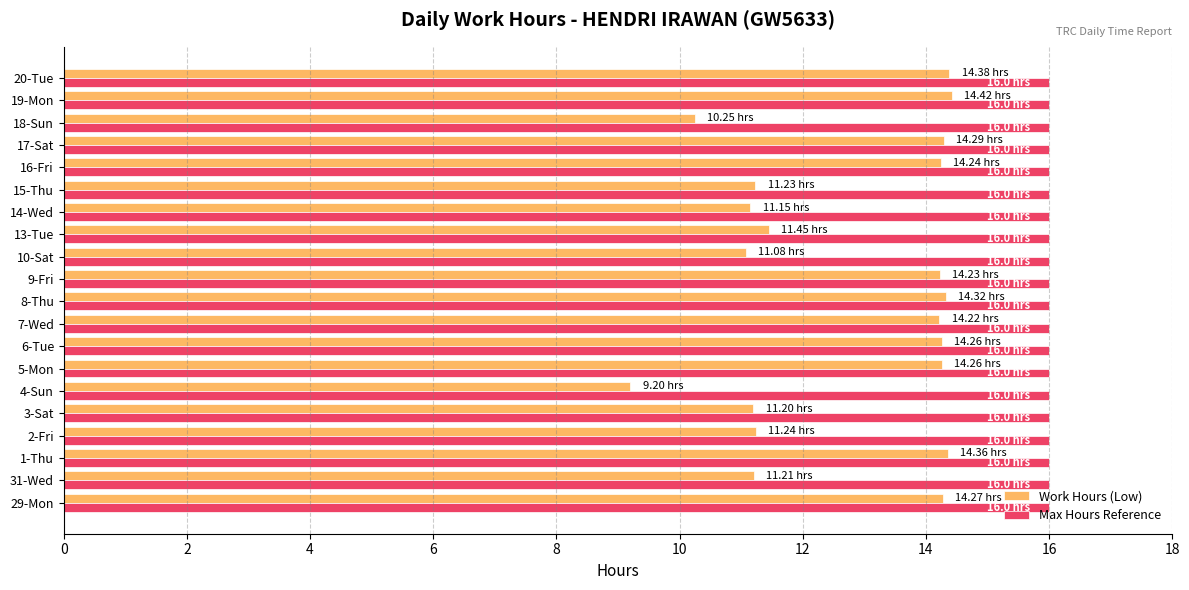

What are all the series names shown in the legend?

Work Hours (Low), Max Hours Reference